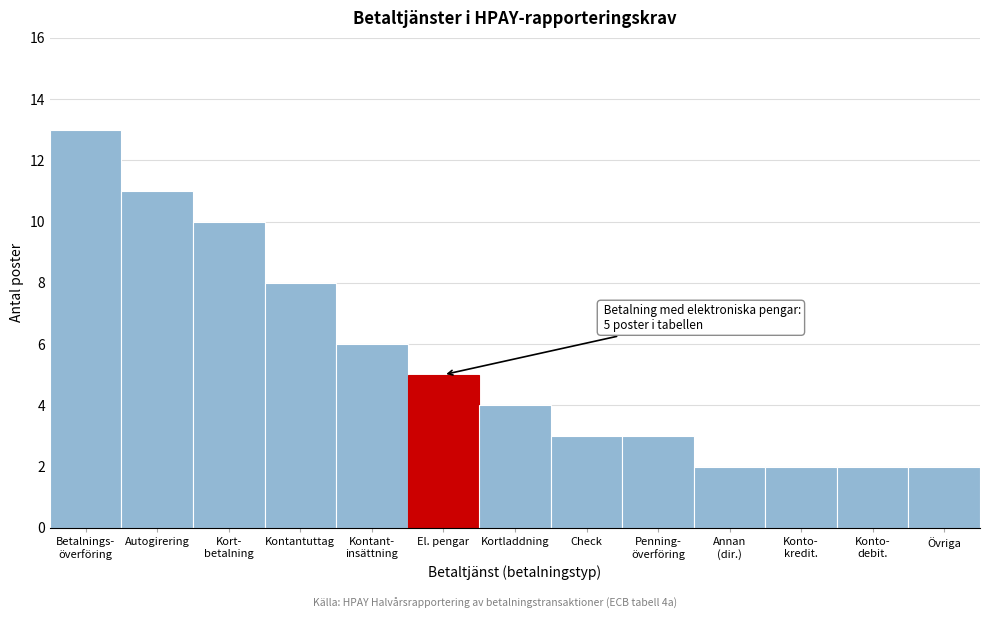

Reading left to right, what are all the values shown in this chart?

13	11	10	8	6	5	4	3	3	2	2	2	2